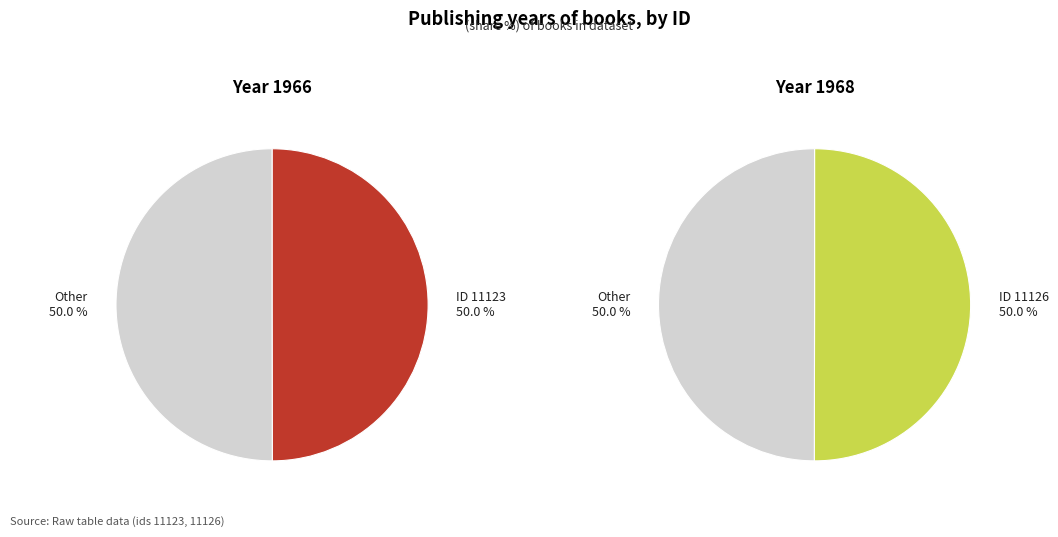

How many slices are in this pie chart?

2